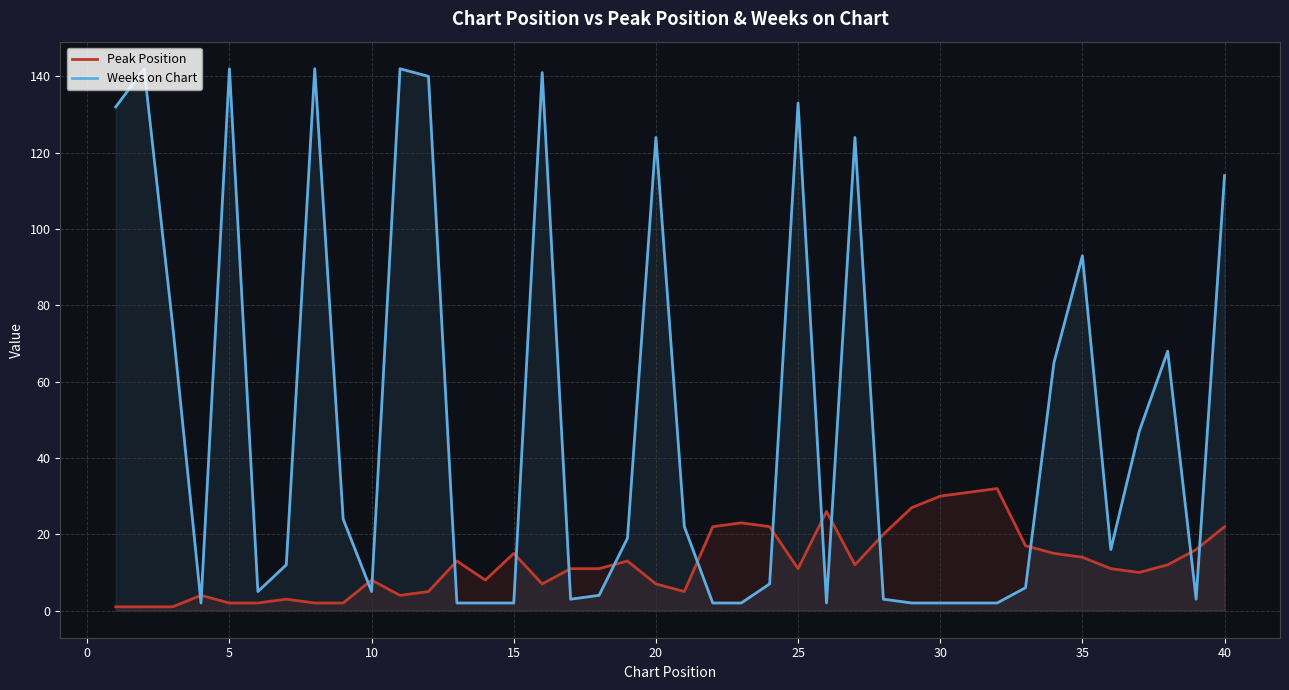

True or false: Weeks on Chart has a value of 133 at 25.

True